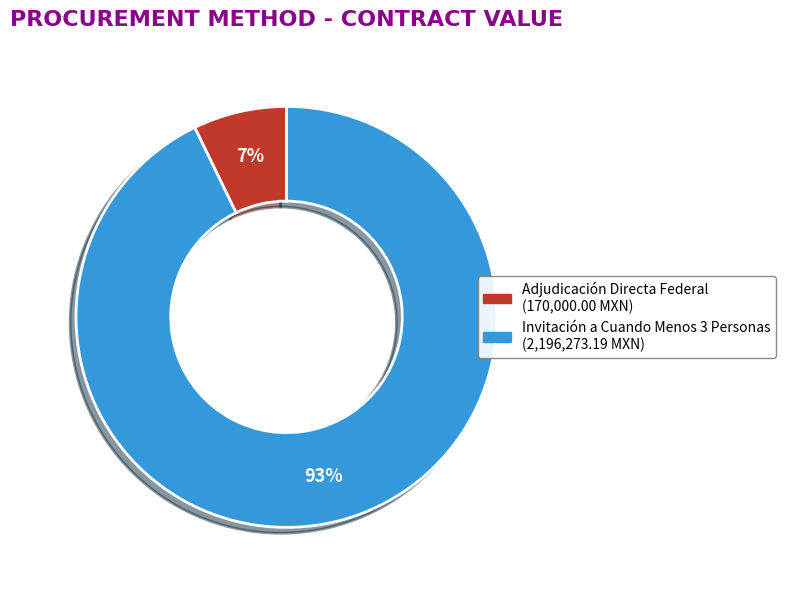

To the nearest percent, what is the average slice percentage?

50%